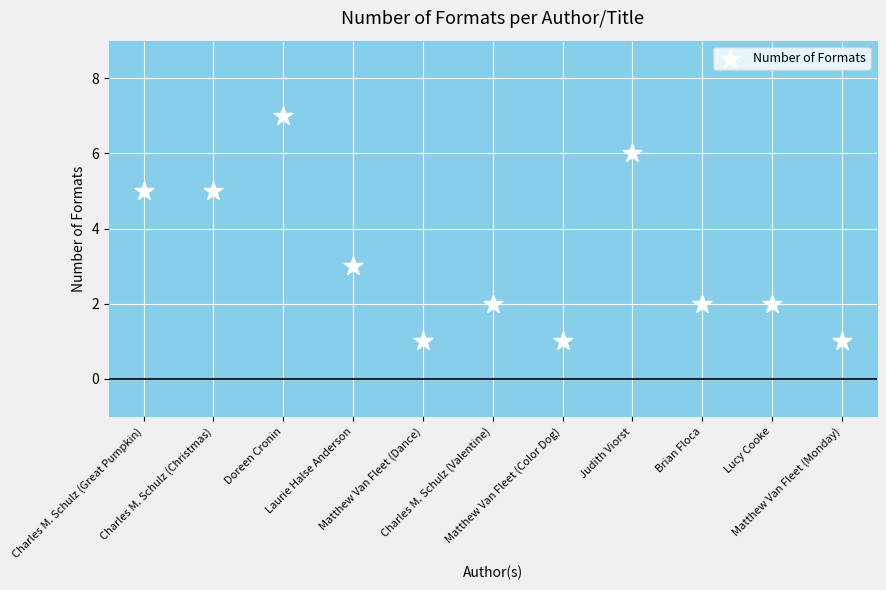

What is the range of Y values (max minus min)?

6